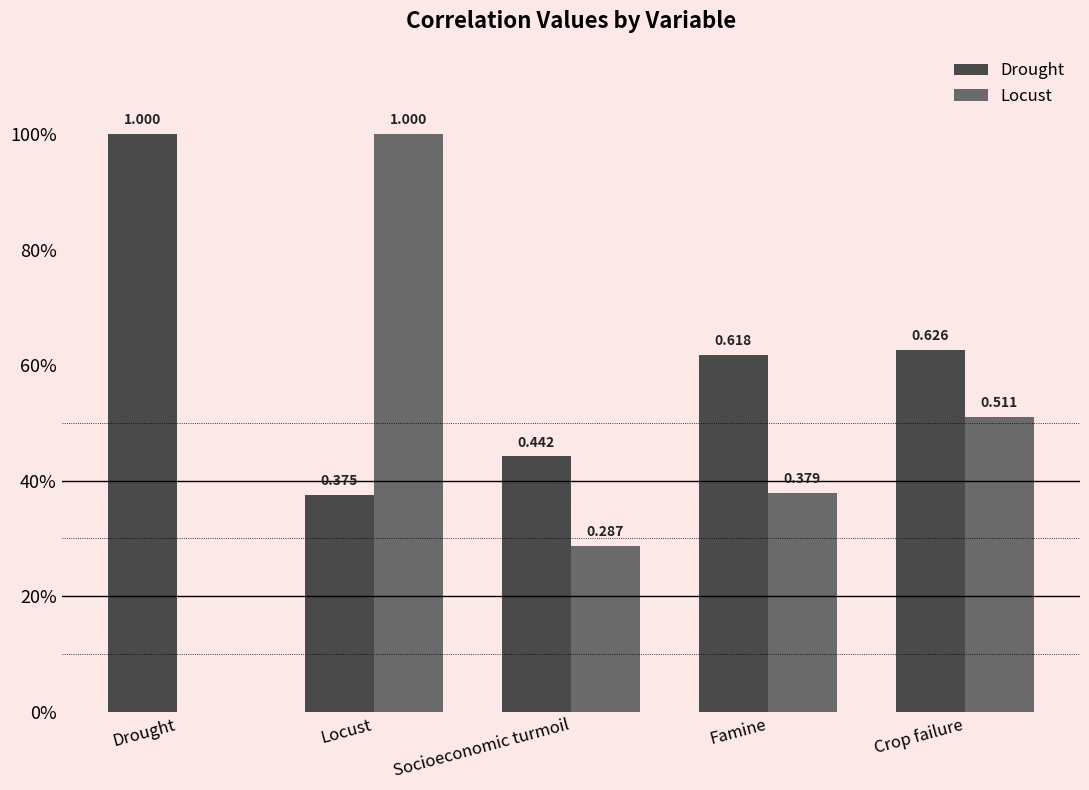

What are all the series names shown in the legend?

Drought, Locust